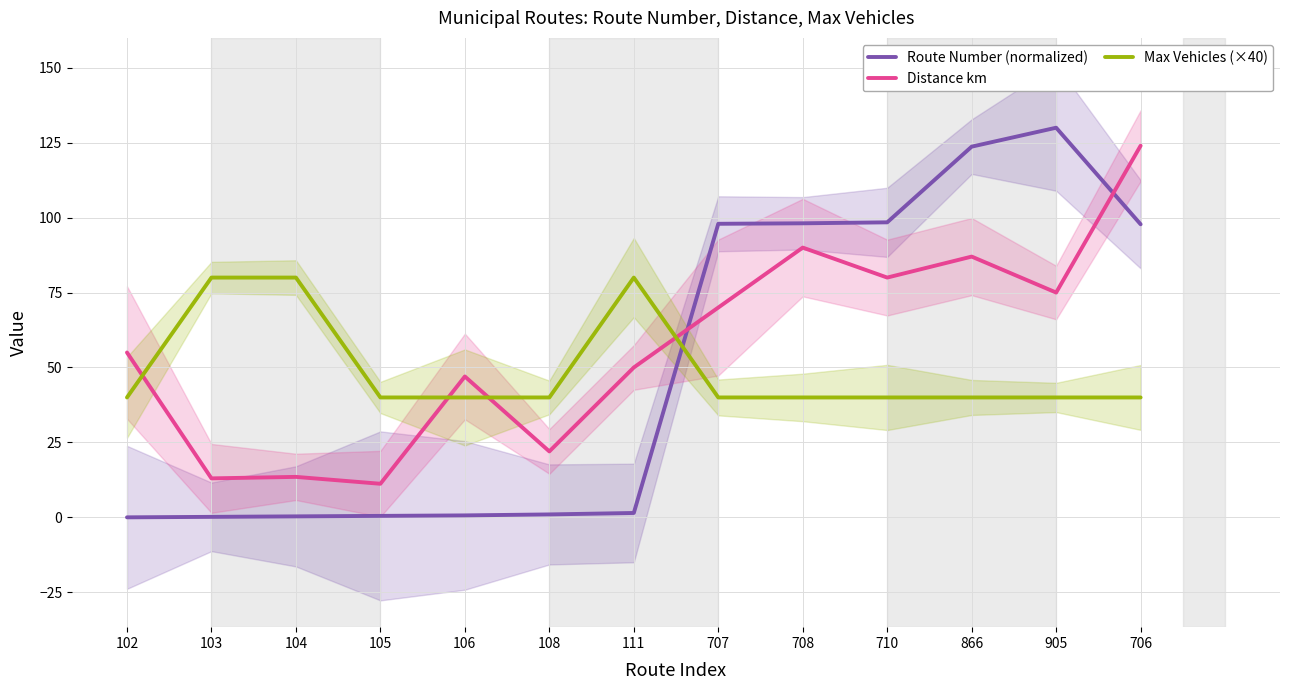

What is the maximum value shown in the chart?

130.0